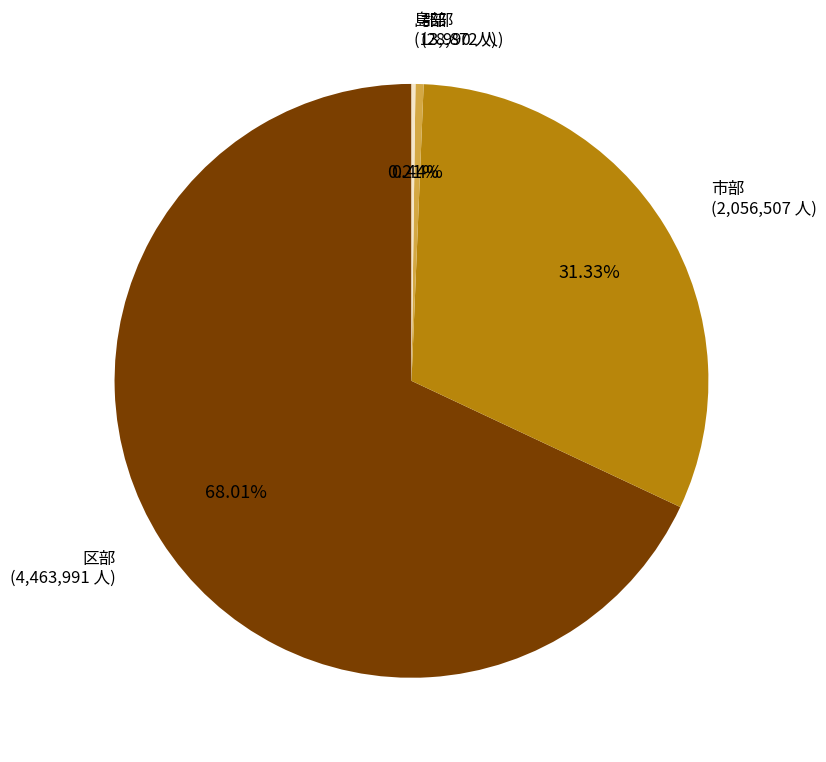

Is there a majority slice in this chart?

Yes